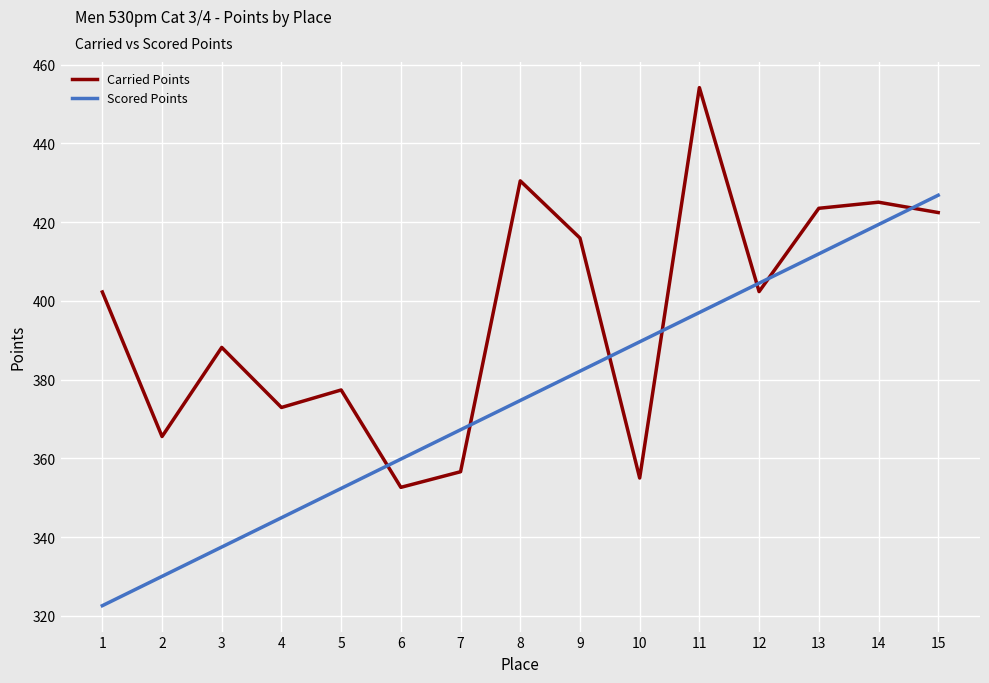

How many distinct data groups are displayed?

2